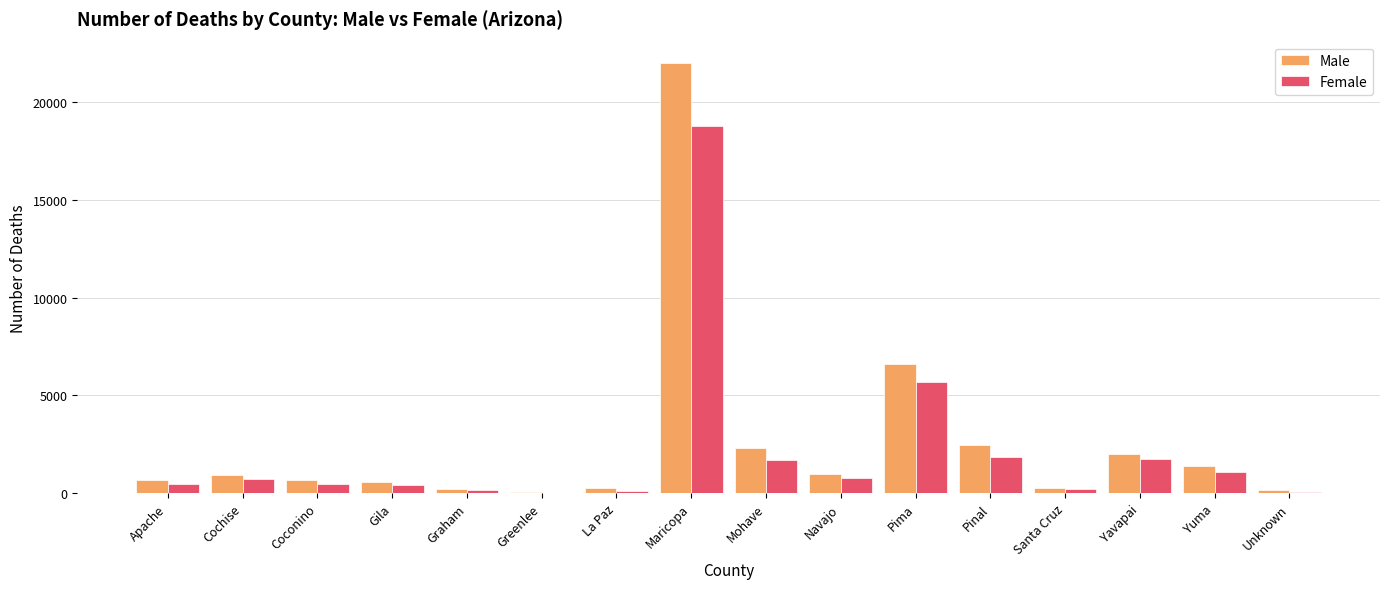

Which series changed the most between La Paz and Yavapai?

Male